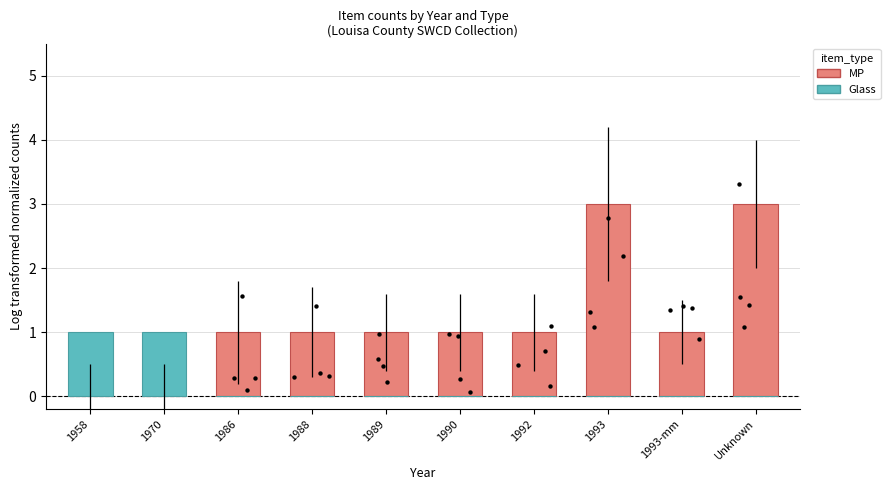

Which series has the widest spread of Y values?

MP